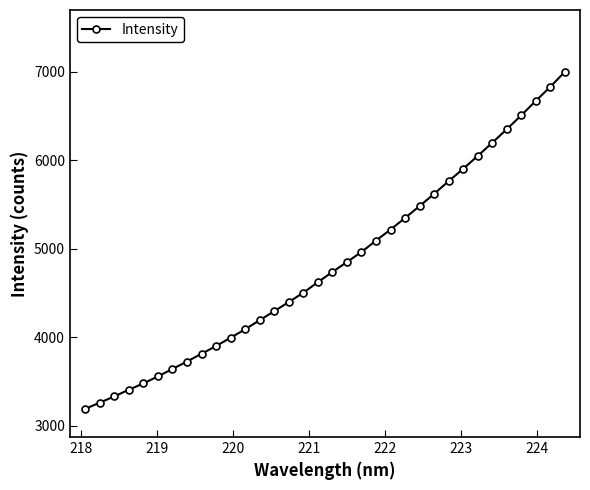

How many values exceed 4736?

17